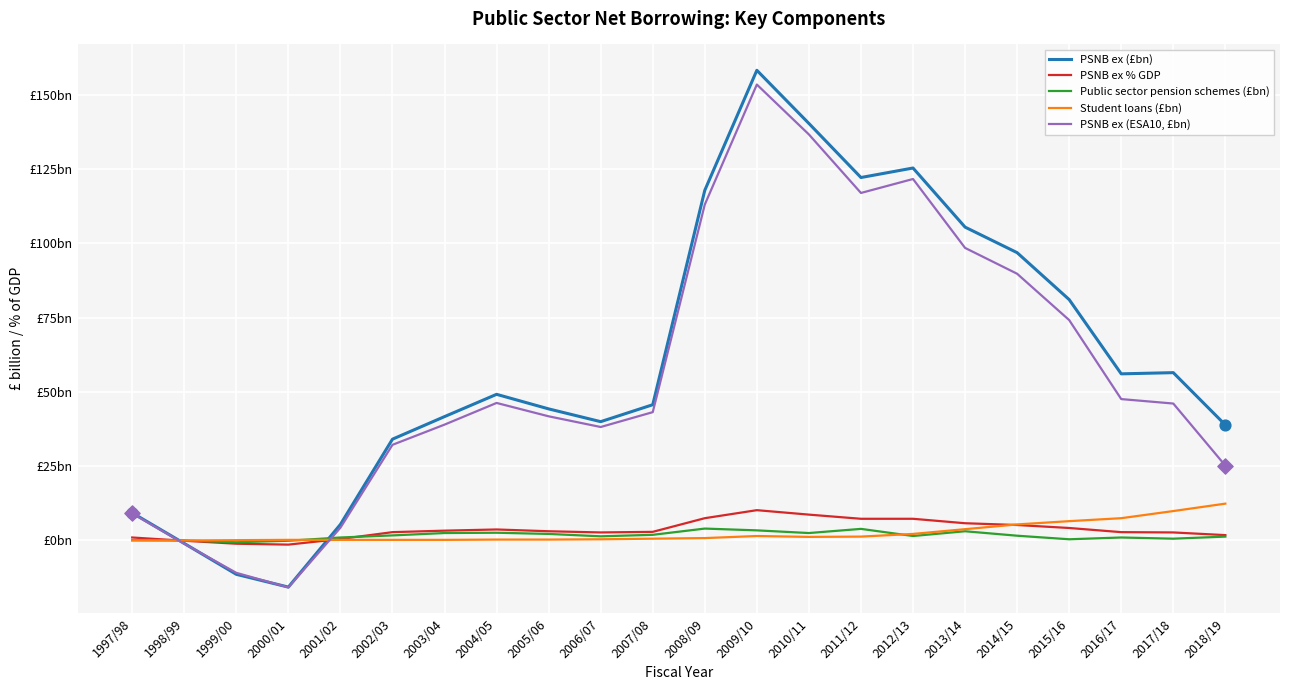

Is the value of PSNB ex (£bn) at 2004/05 greater than the value of PSNB ex % GDP at 2000/01?

Yes